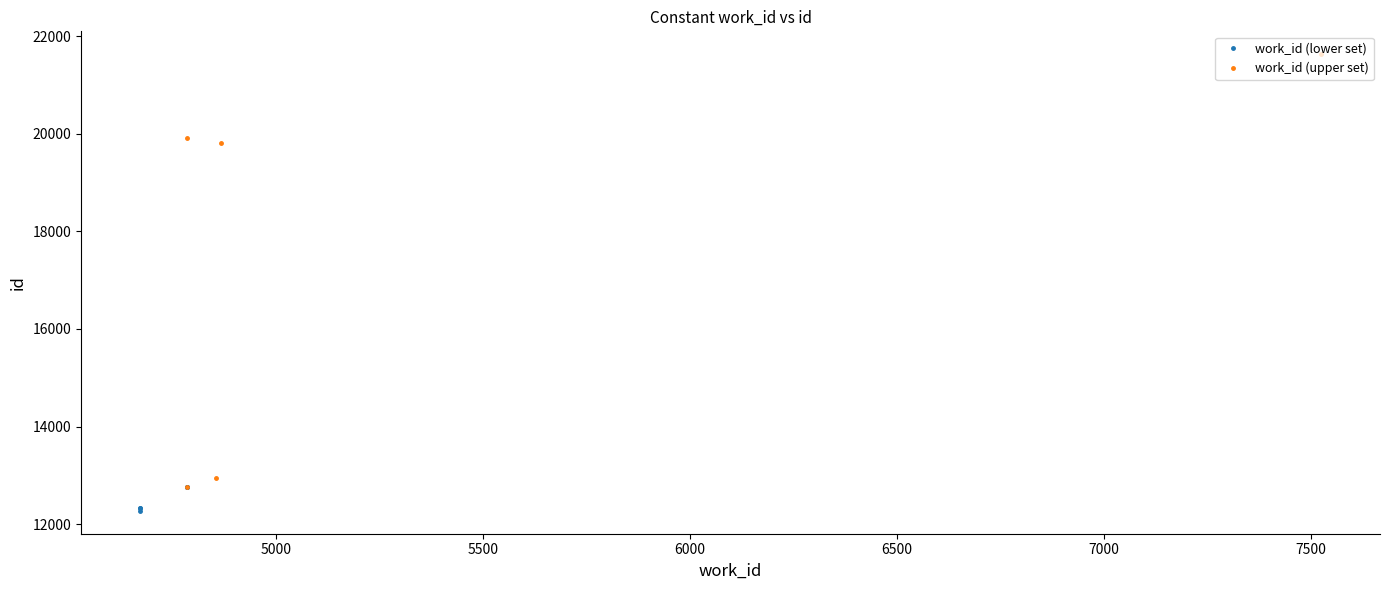

True or false: id and work_id cross at least once.

False